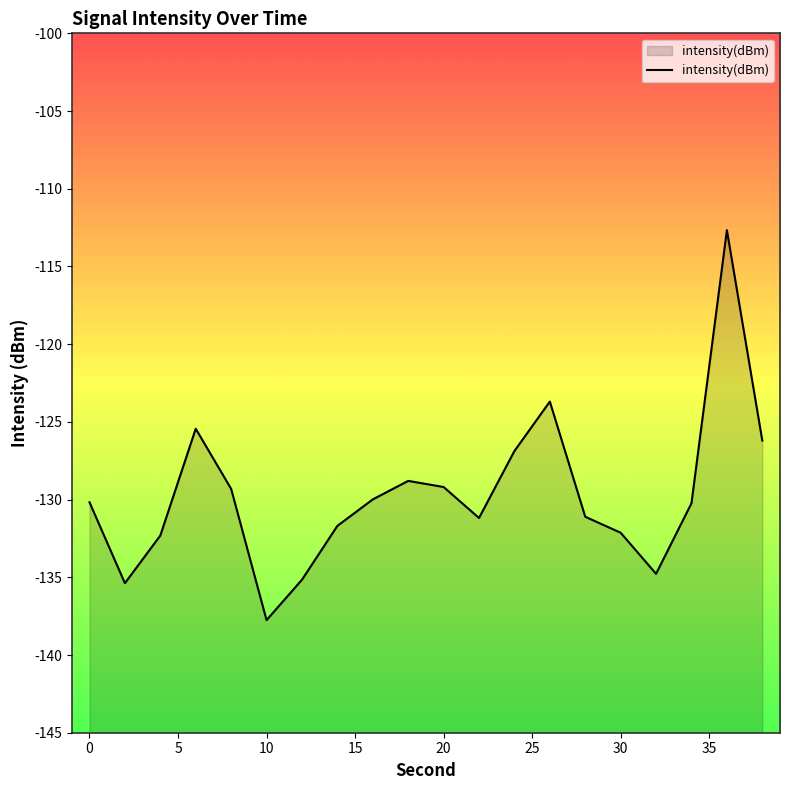

The chart shows a value of -129.2 at 20. True or false?

True